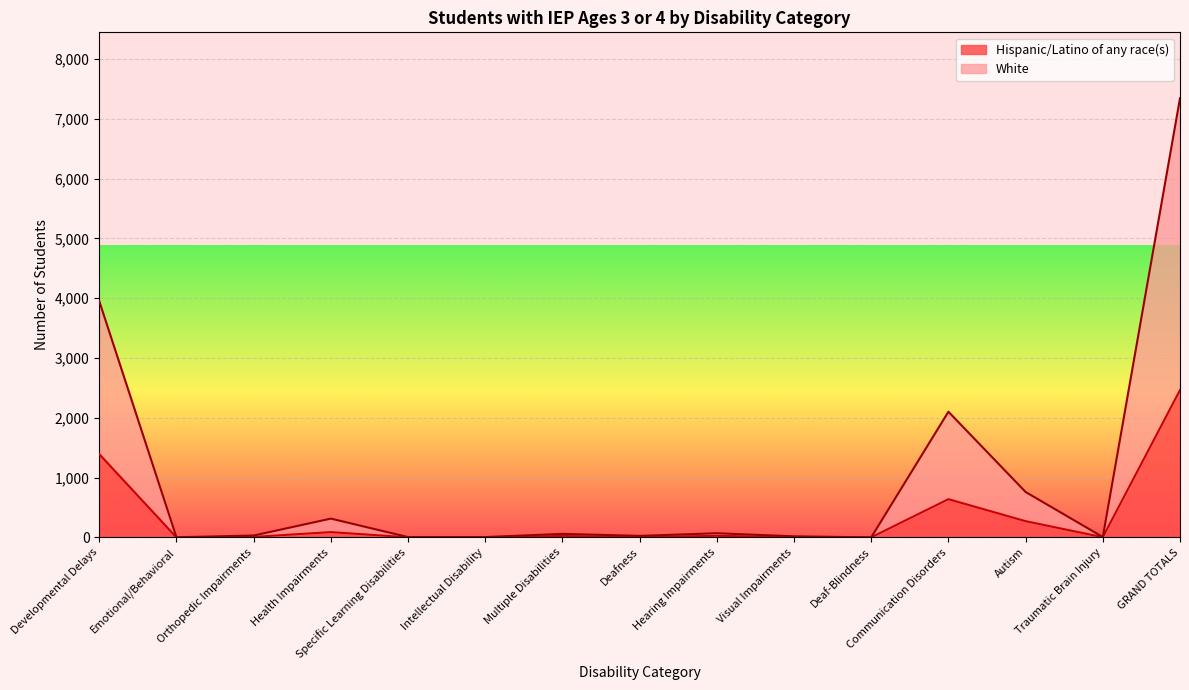

What is the greatest value displayed?

7343